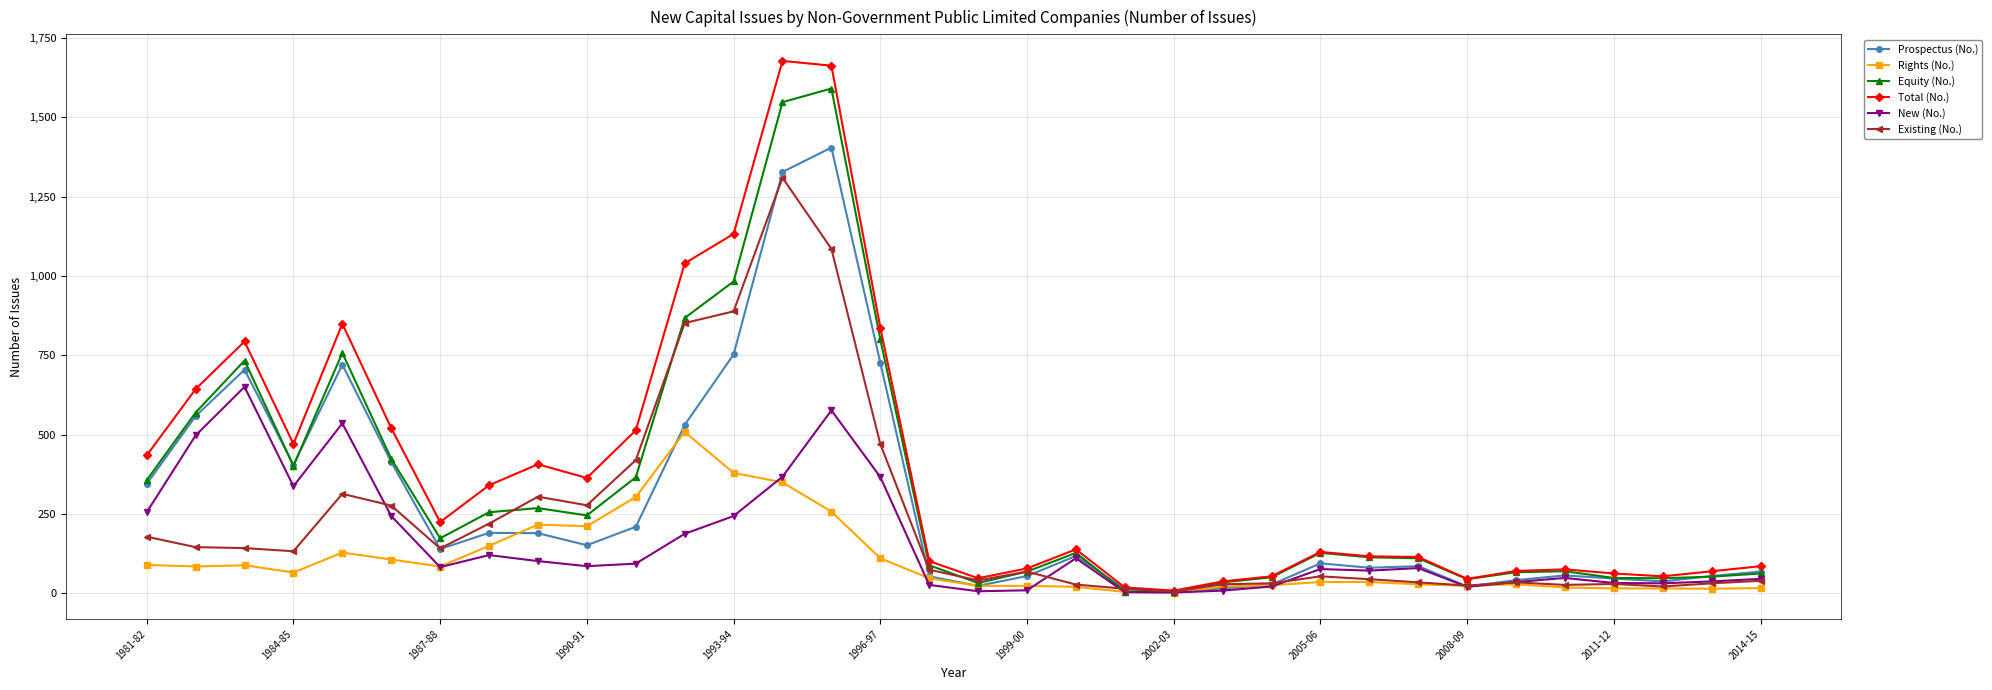

What is the maximum value shown in the chart?

1678